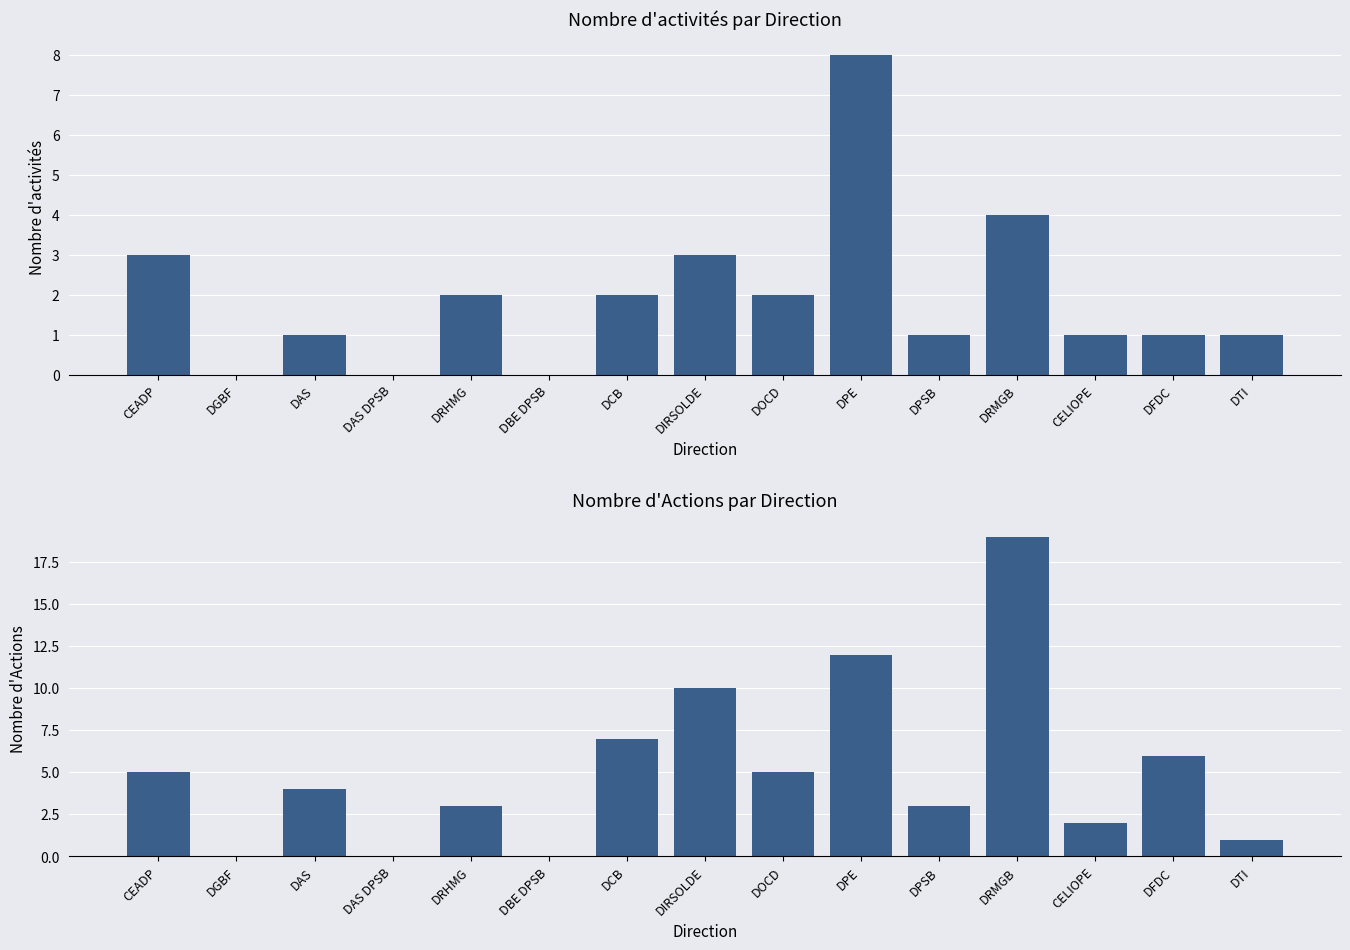

Reading left to right, extract all data points from this chart.

Nombre d'activités: 3	0	1	0	2	0	2	3	2	8	1	4	1	1	1
Actions: 5	0	4	0	3	0	7	10	5	12	3	19	2	6	1